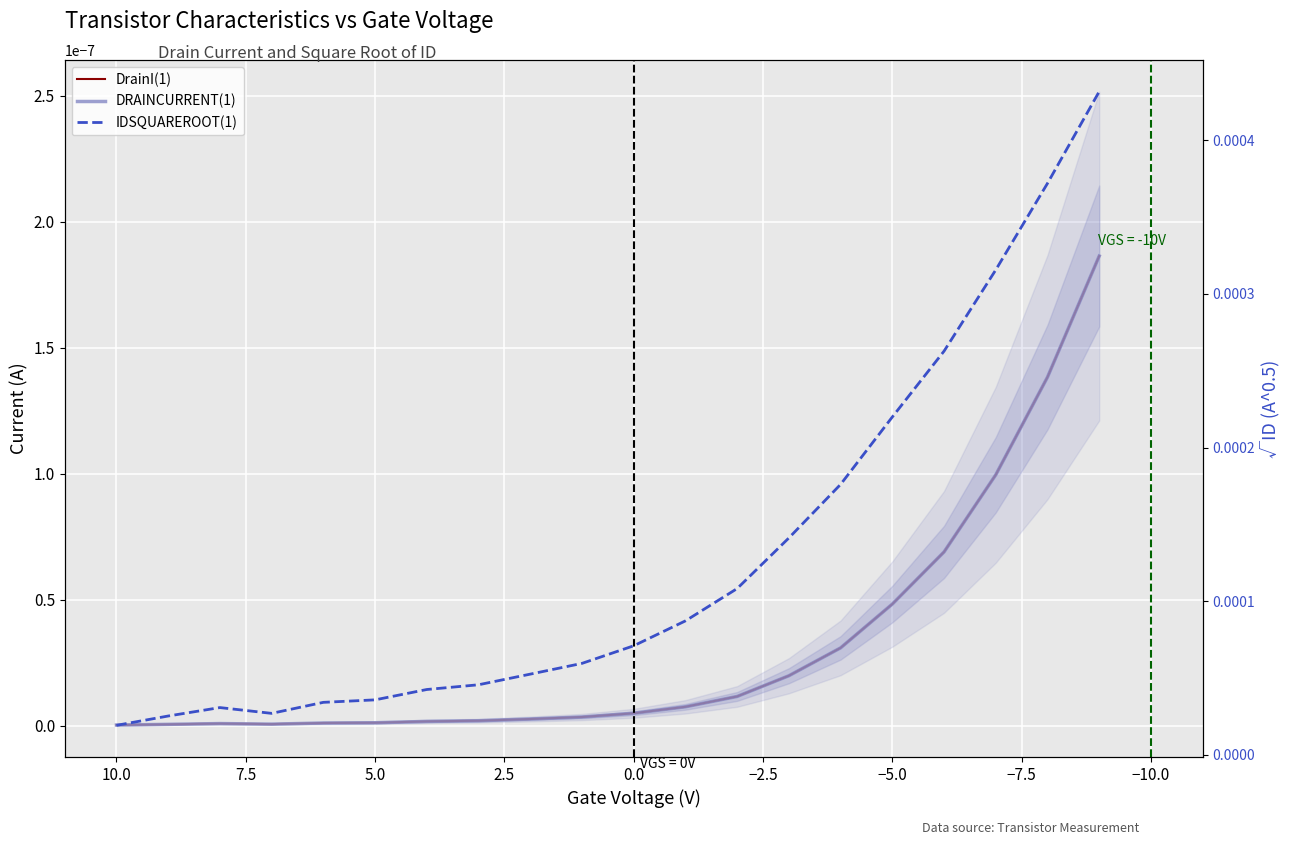

Which series has the largest total across all categories?

IDSQUAREROOT(1)